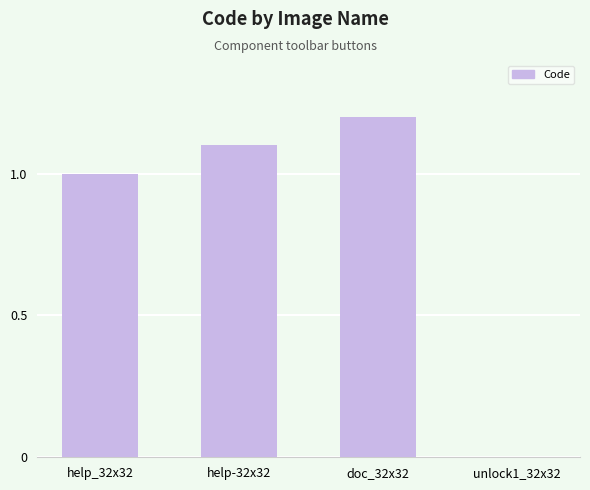

The chart shows a value of 1.3 at help_32x32. True or false?

False